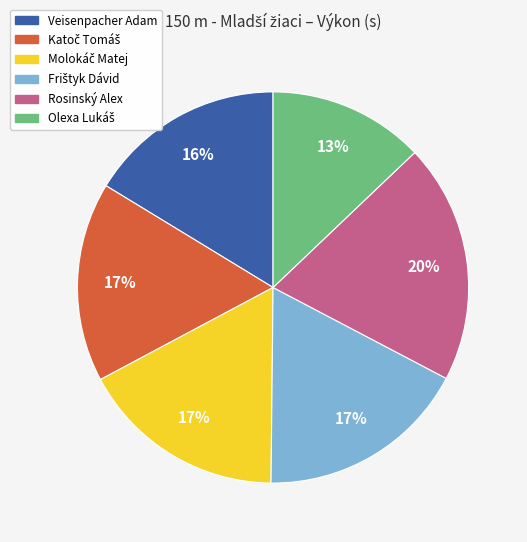

Which has a higher value, Rosinský Alex or Veisenpacher Adam?

Rosinský Alex